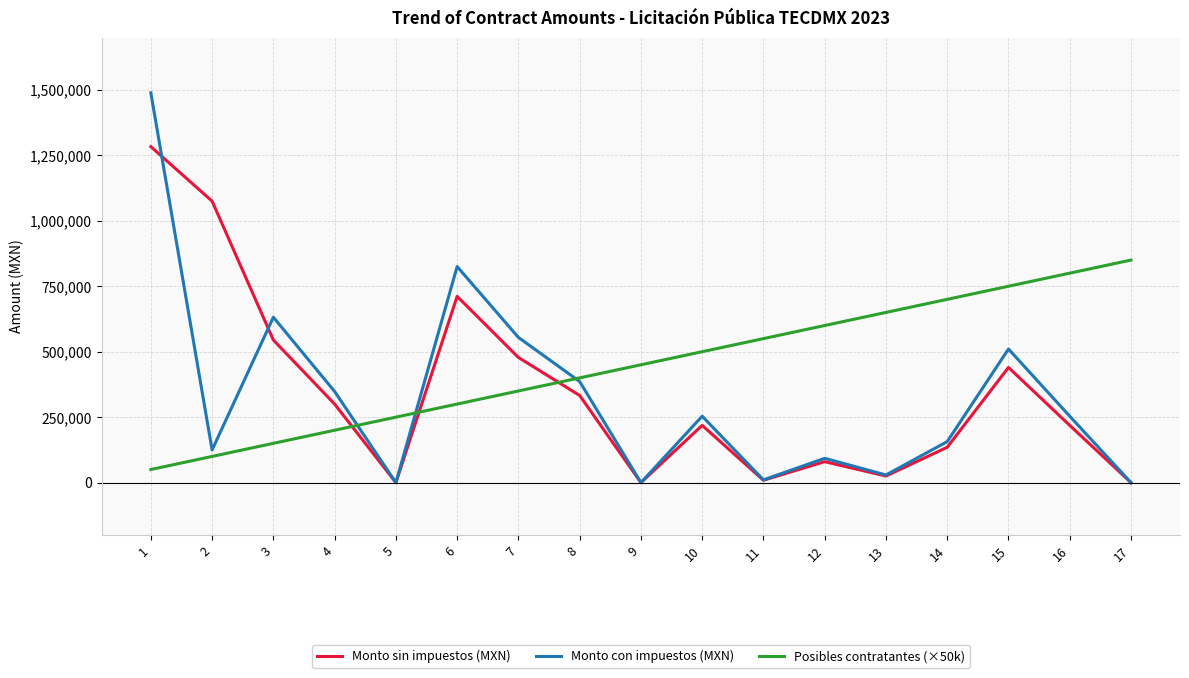

Rank the series by their maximum value, from highest to lowest.

Monto con impuestos (MXN), Monto sin impuestos (MXN), Posibles contratantes (×50k)